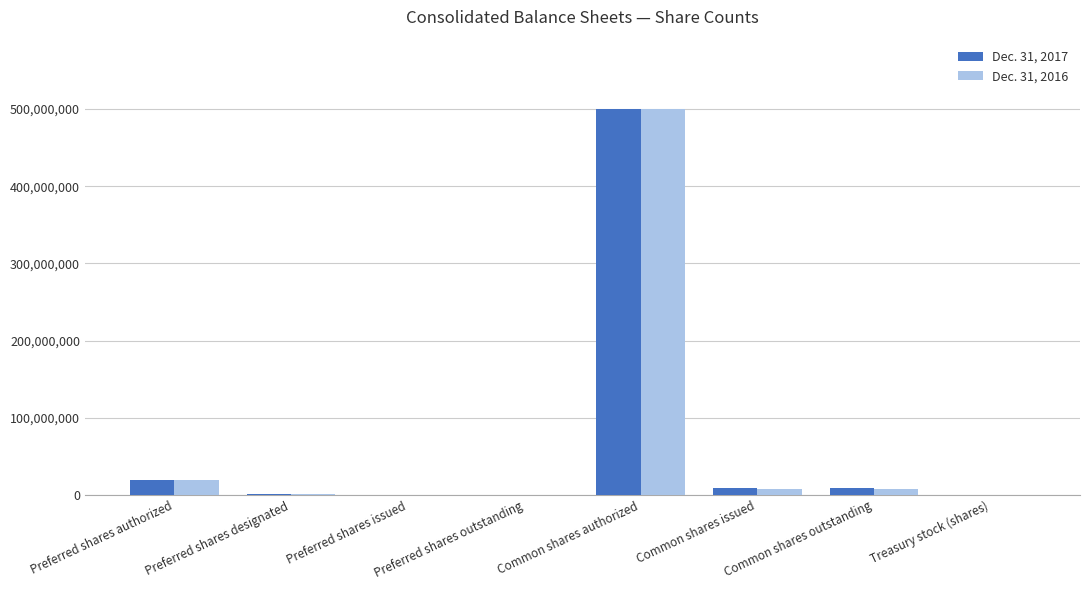

True or false: Dec. 31, 2016 has a value of 500000000 at Common shares authorized.

True